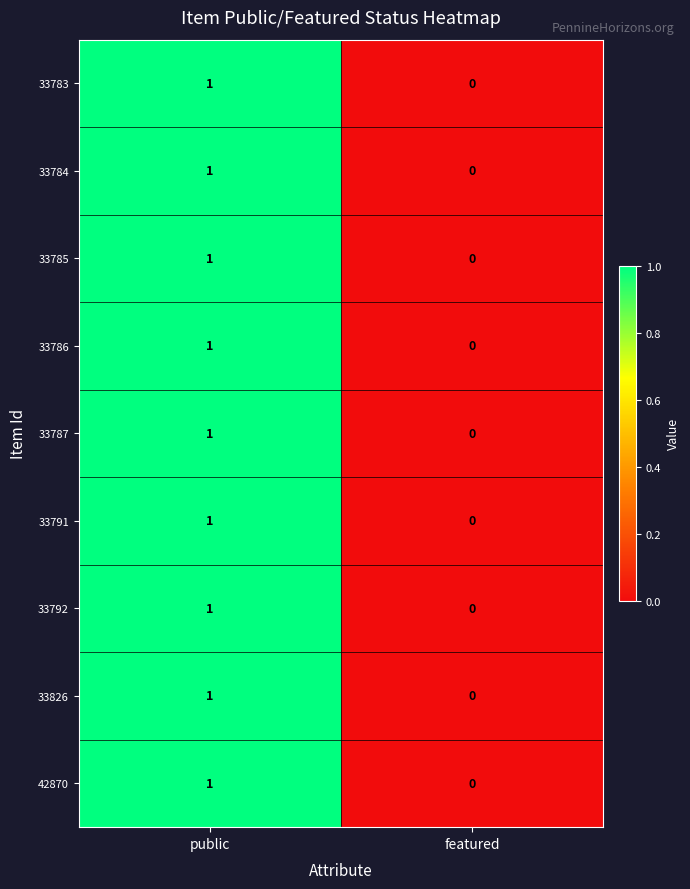

Which category has the lowest value across all series?

featured